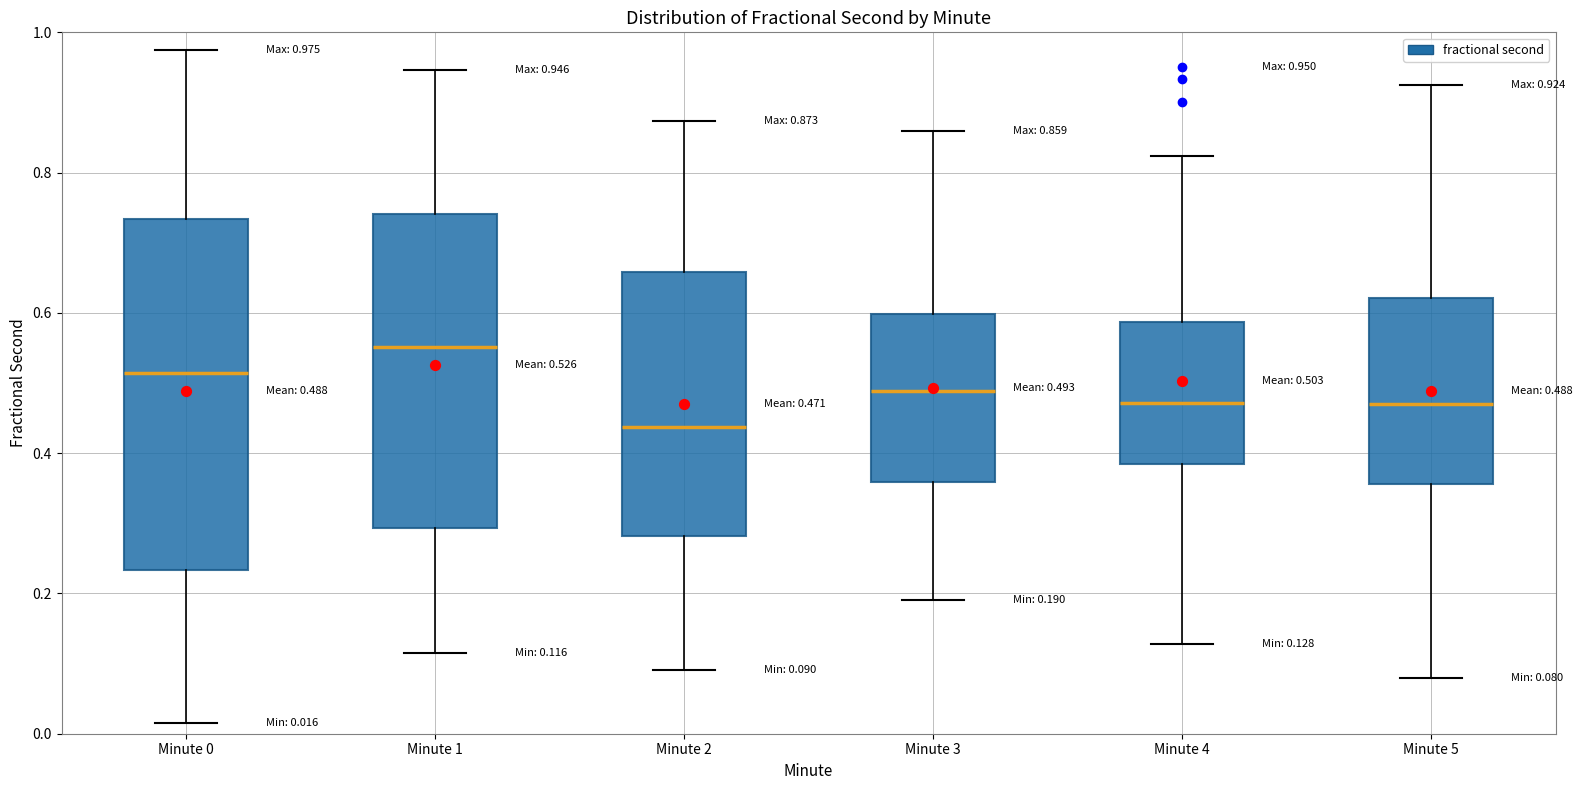

Comparing the boxes themselves (not the whiskers), which one is the tallest?

Minute 0